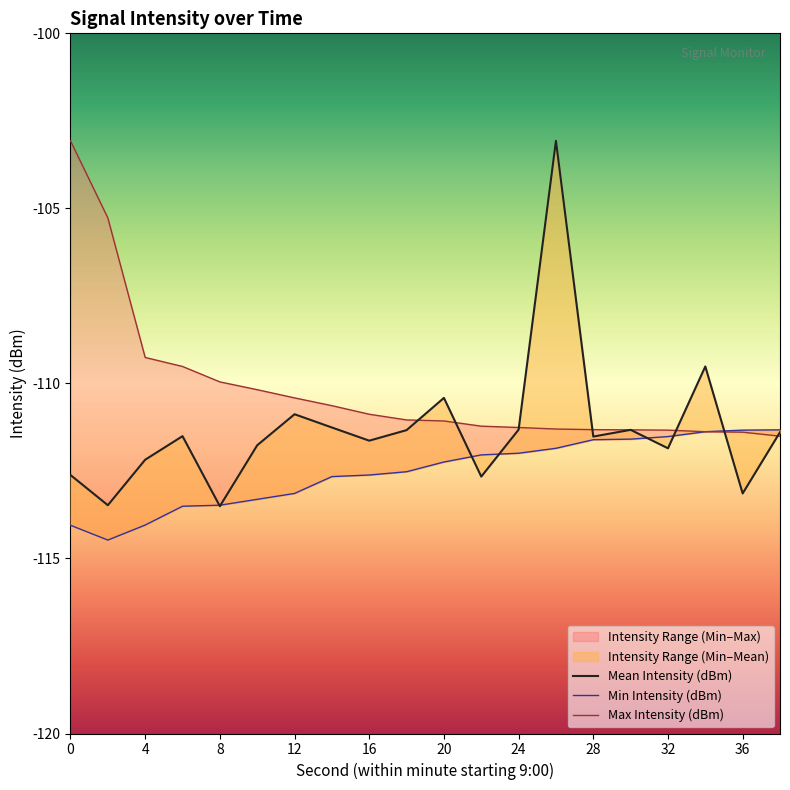

Reading right to left, list all the values displayed in this chart.

Mean Intensity (dBm): -111.4	-113.1	-109.5	-111.9	-111.3	-111.5	-103.1	-111.3	-112.7	-110.4	-111.3	-111.6	-111.3	-110.9	-111.8	-113.5	-111.5	-112.2	-113.5	-112.6
Min Intensity (dBm): -111.3	-111.3	-111.4	-111.5	-111.6	-111.6	-111.9	-112.0	-112.0	-112.2	-112.5	-112.6	-112.7	-113.1	-113.3	-113.5	-113.5	-114.0	-114.5	-114.1
Max Intensity (dBm): -111.5	-111.4	-111.4	-111.3	-111.3	-111.3	-111.3	-111.3	-111.2	-111.1	-111.0	-110.9	-110.6	-110.4	-110.2	-110.0	-109.5	-109.3	-105.3	-103.1